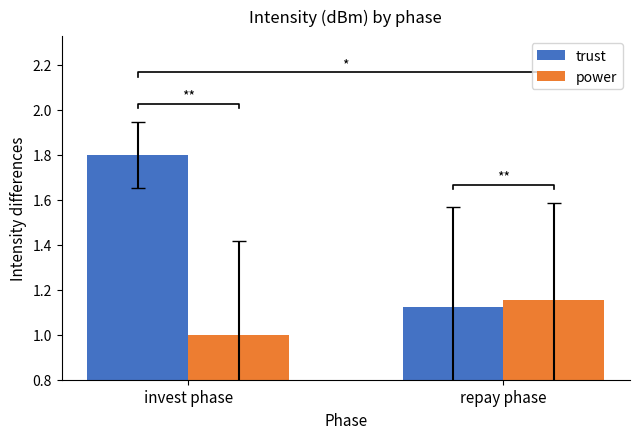

What is the label of the 2nd bar from the right?

invest phase